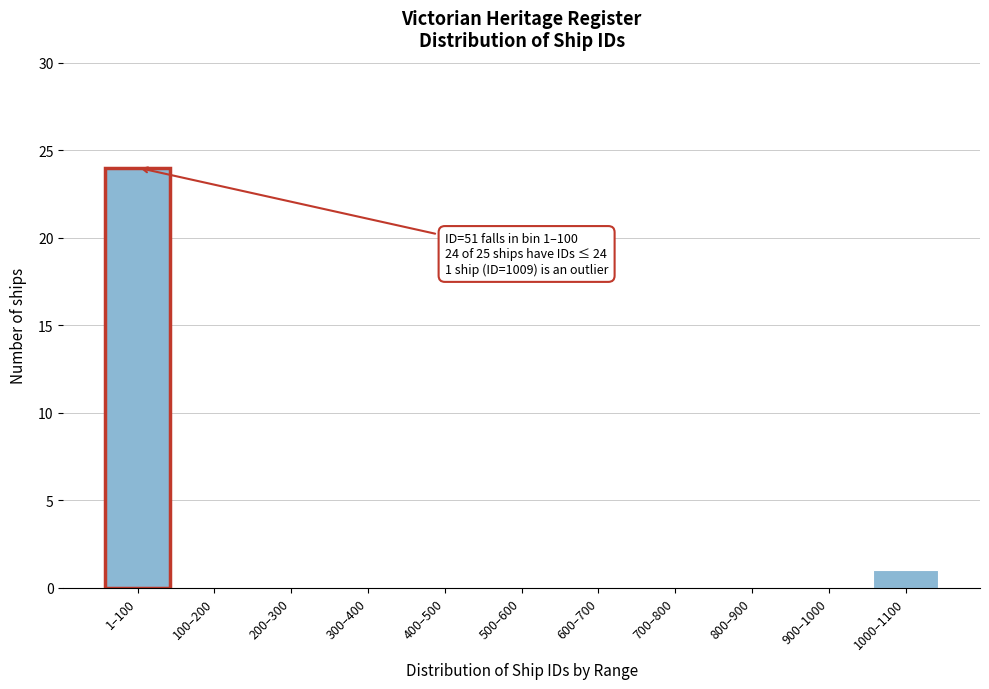

Reading right to left, list all the values displayed in this chart.

1000–1100=1	900–1000=0	800–900=0	700–800=0	600–700=0	500–600=0	400–500=0	300–400=0	200–300=0	100–200=0	1–100=24